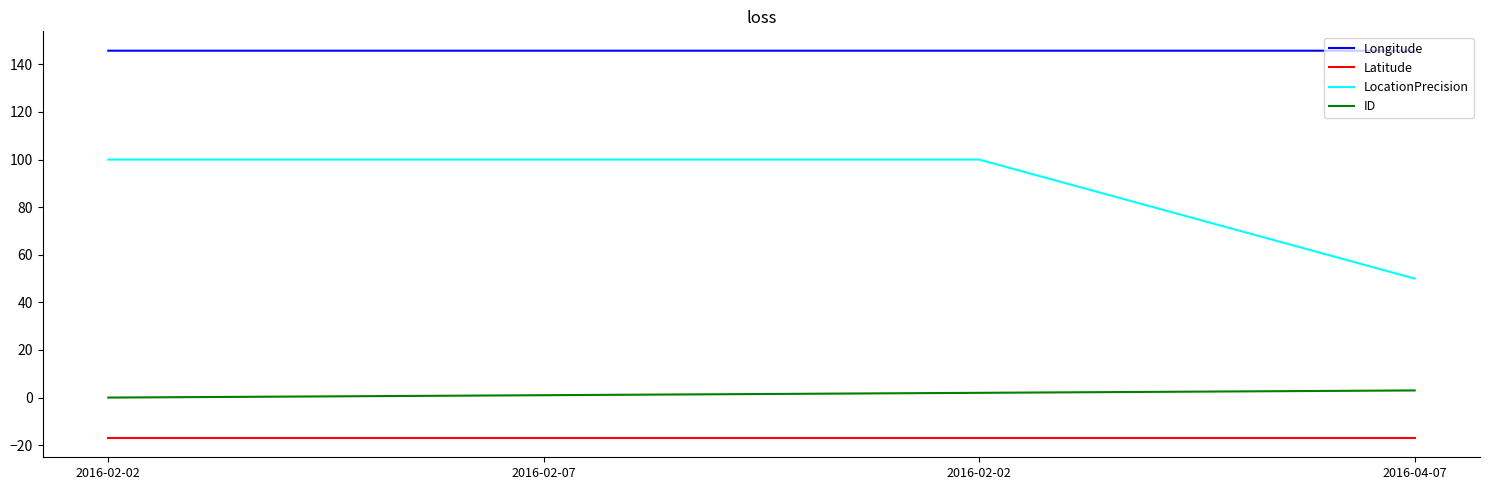

Does the chart have visible grid lines?

No